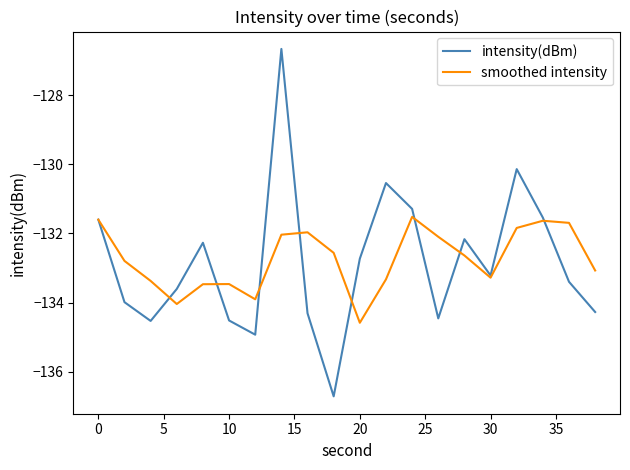

What is the smallest value displayed?

-136.7